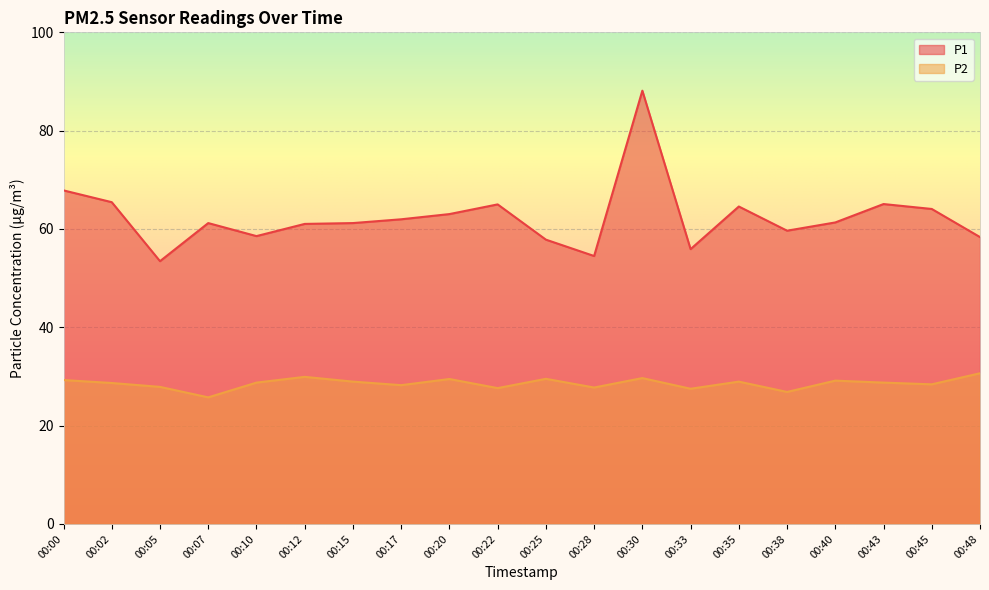

What is the sum of the P2 values at 00:33 and 00:45?

55.9